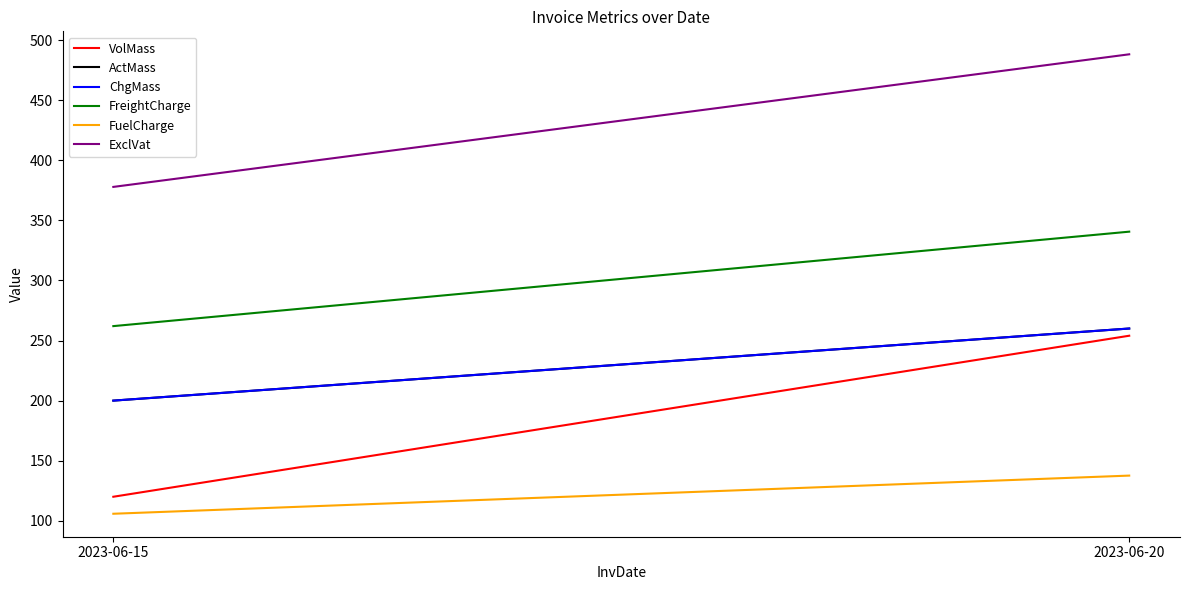

At how many categories does at least one series exceed 162?

2